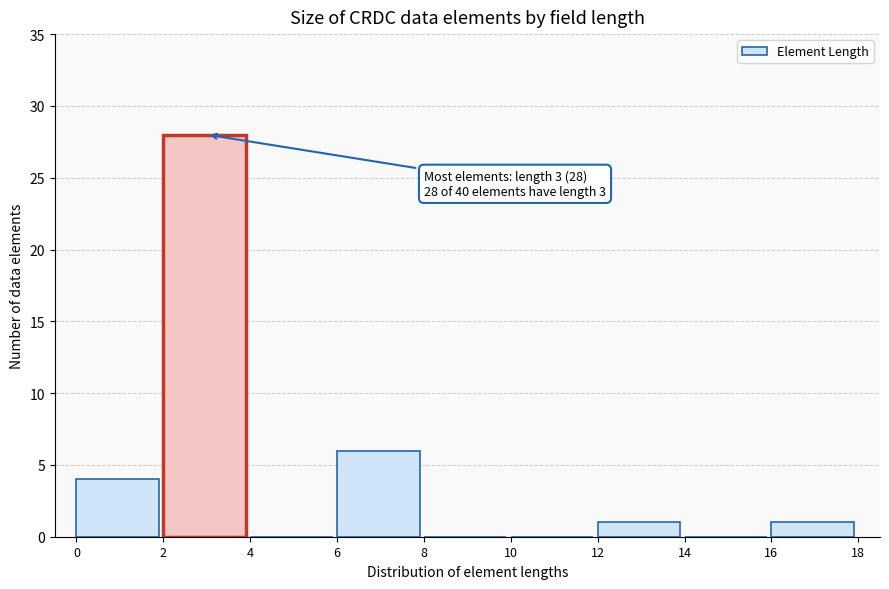

Over which range of the x-axis is the bar tallest?

2 to 4